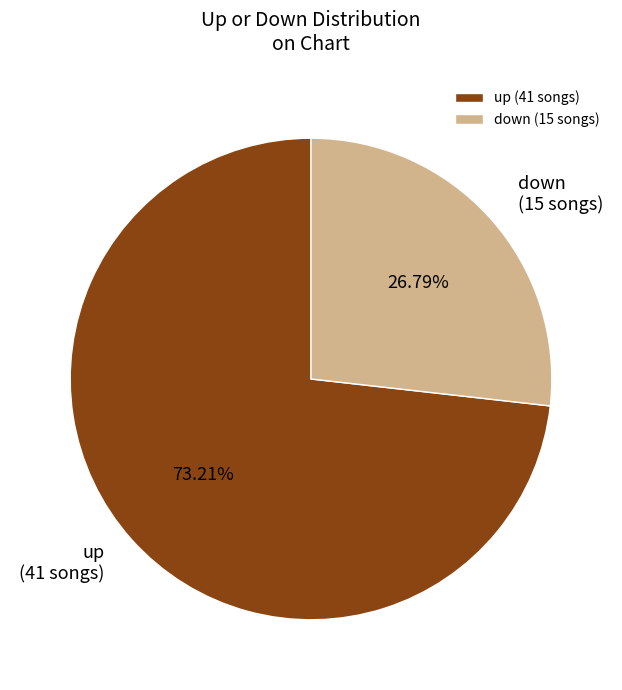

What percentage is NOT represented by up?

26.8%